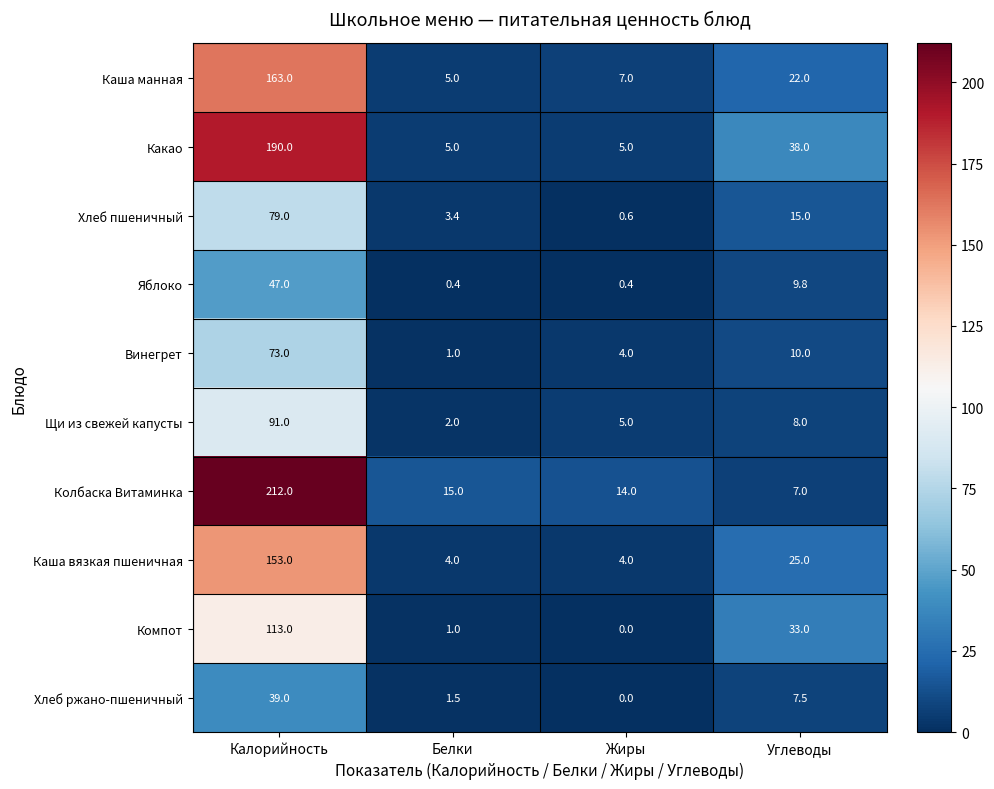

At Калорийность, list the series in order from smallest to largest.

Хлеб ржано-пшеничный, Яблоко, Винегрет, Хлеб пшеничный, Щи из свежей капусты, Компот, Каша вязкая пшеничная, Каша манная, Какао, Колбаска Витаминка